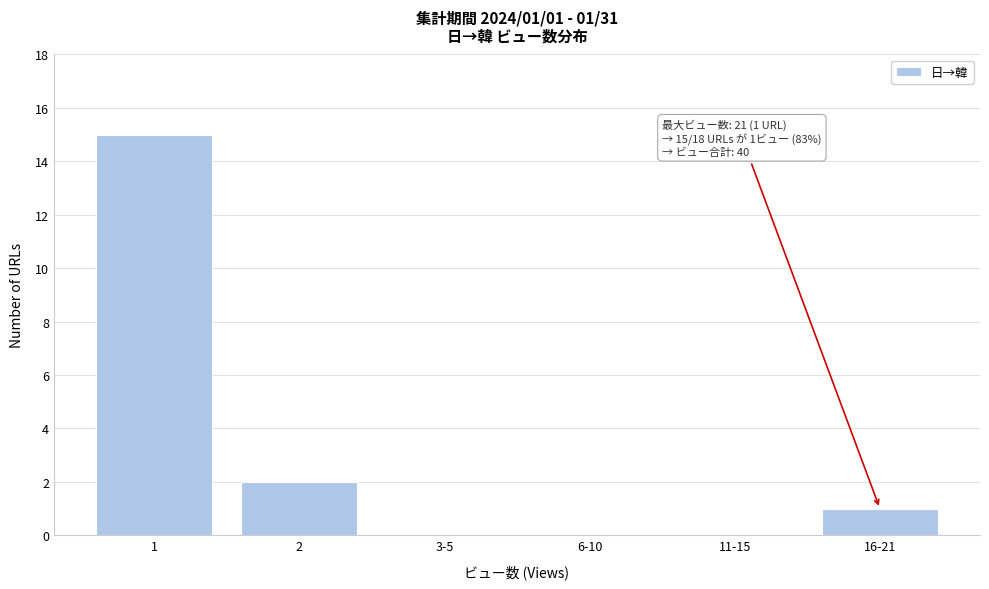

Reading right to left, transcribe all the data shown in this chart.

16-21=1	11-15=0	6-10=0	3-5=0	2=2	1=15